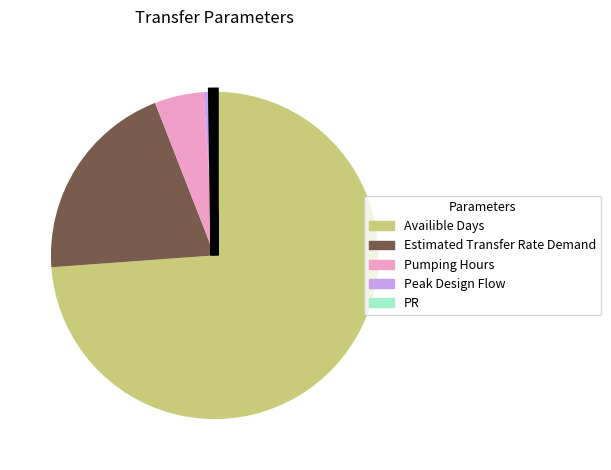

Is there a majority slice in this chart?

Yes